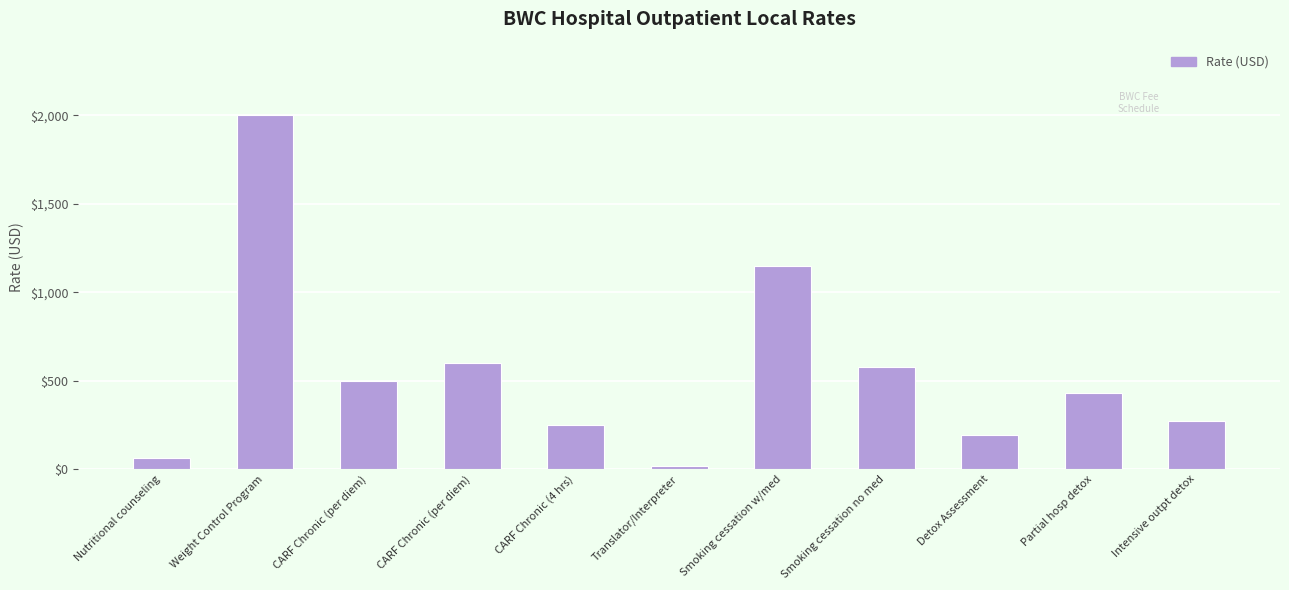

What is the value of the 6th bar from the left?

20.0